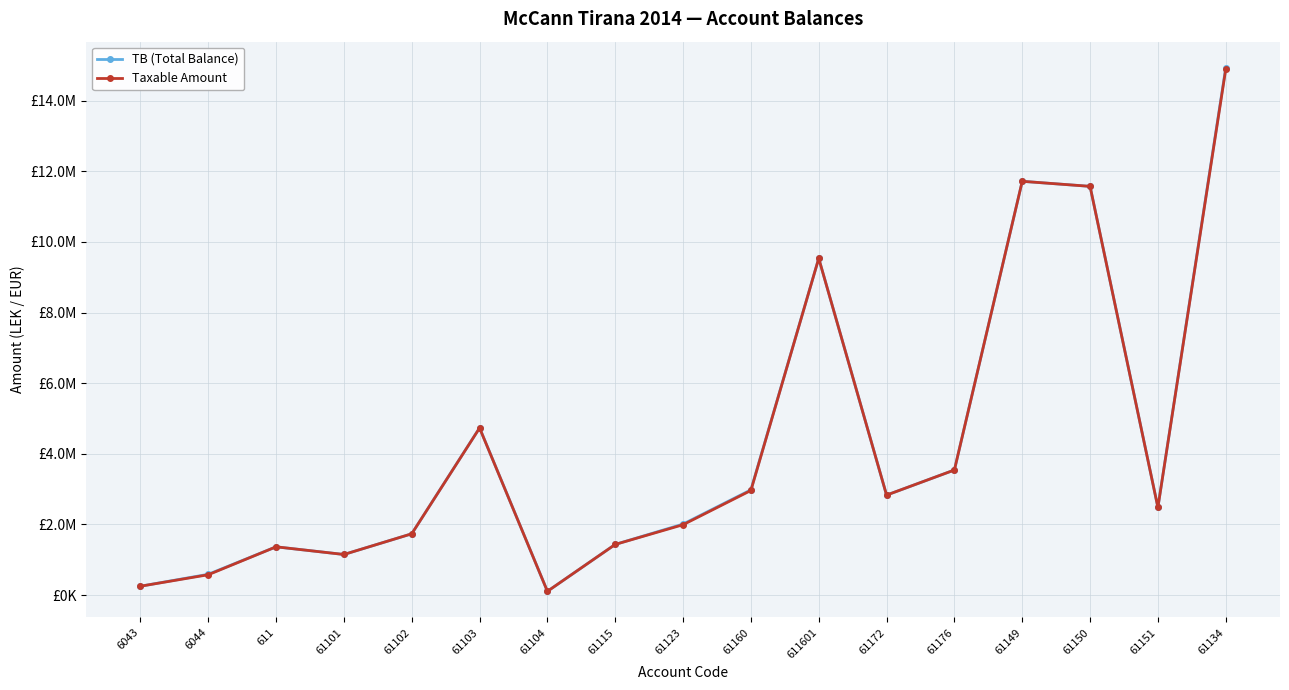

Reading right to left, list all the values displayed in this chart.

TB (Total Balance): 14931158.8	2483496.3	11574631.1	11717876.6	3541660.7	2830643.4	9536057.6	2980057.7	2010362.2	1434003.2	105900.0	4735066.9	1735151.5	1149043.7	1366068.5	588118.9	250227.1
Taxable Amount: 14887859.8	2482098.3	11574631.1	11717876.6	3541660.7	2830643.4	9536057.6	2961857.7	1991862.2	1433753.2	105900.0	4731146.9	1735151.5	1149043.7	1366068.5	575296.9	250227.1